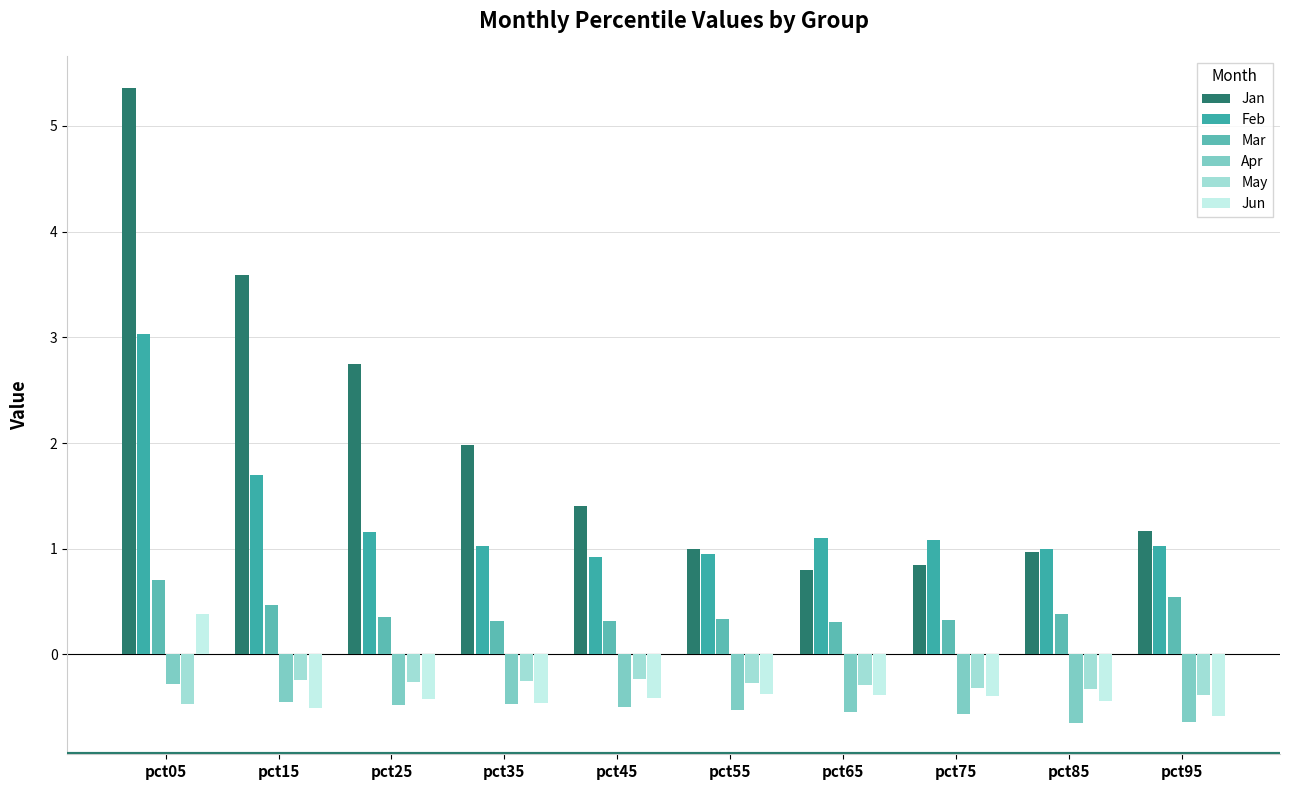

The Mar series shows 0.8 at pct95. True or false?

False